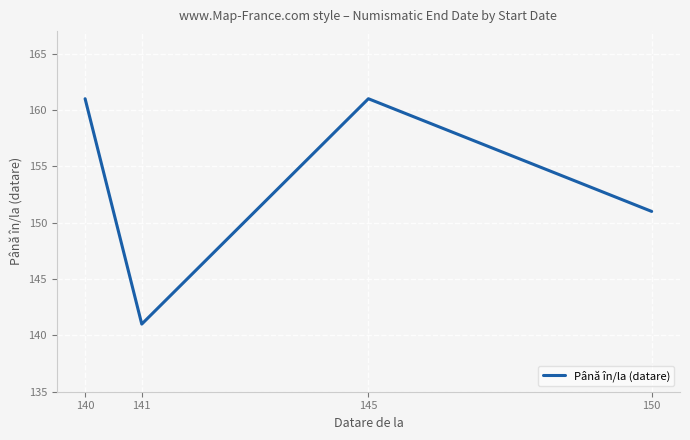

How many values are between 151 and 161?

3